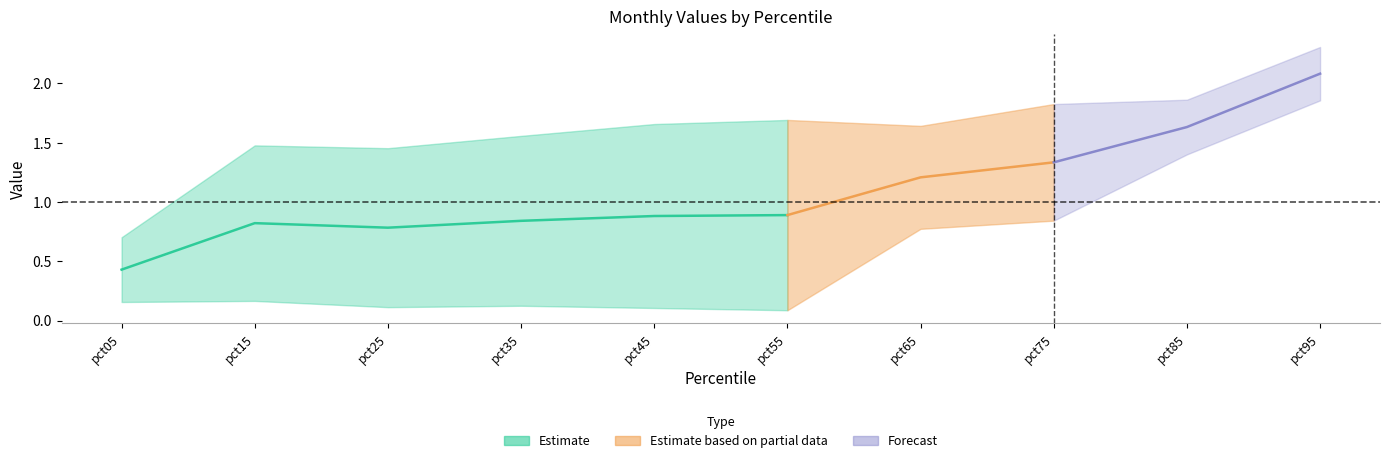

Does the chart display data point markers on the line(s)?

No